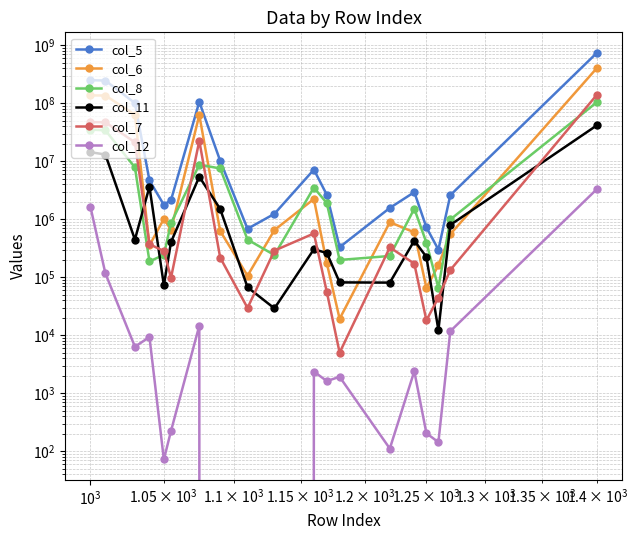

Which series has the largest range (max minus min)?

col_5